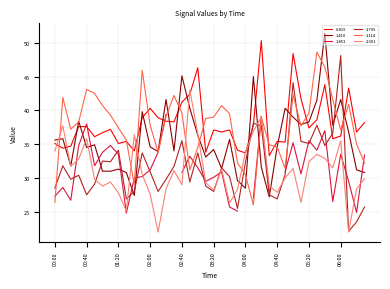

What is the label of the 32nd point from the right?

01:20